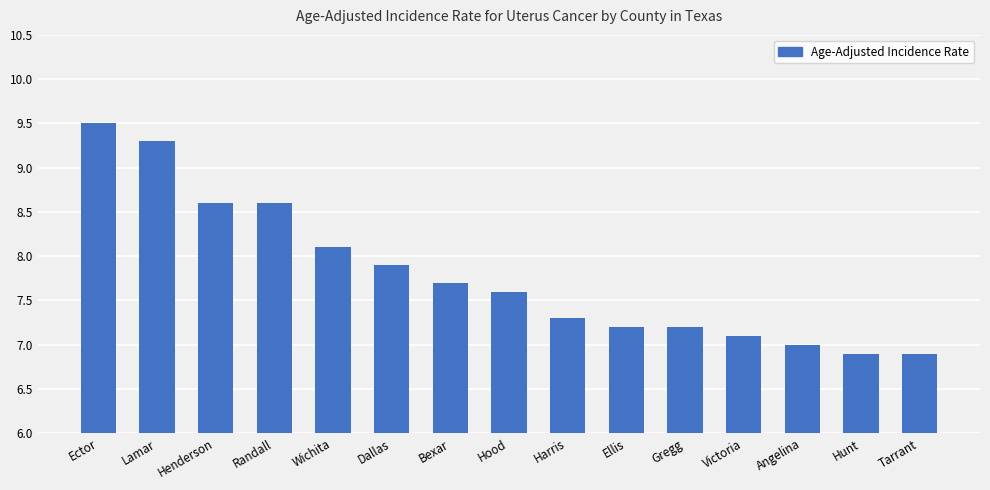

Reading right to left, extract all data points from this chart.

Tarrant=6.9	Hunt=6.9	Angelina=7.0	Victoria=7.1	Gregg=7.2	Ellis=7.2	Harris=7.3	Hood=7.6	Bexar=7.7	Dallas=7.9	Wichita=8.1	Randall=8.6	Henderson=8.6	Lamar=9.3	Ector=9.5